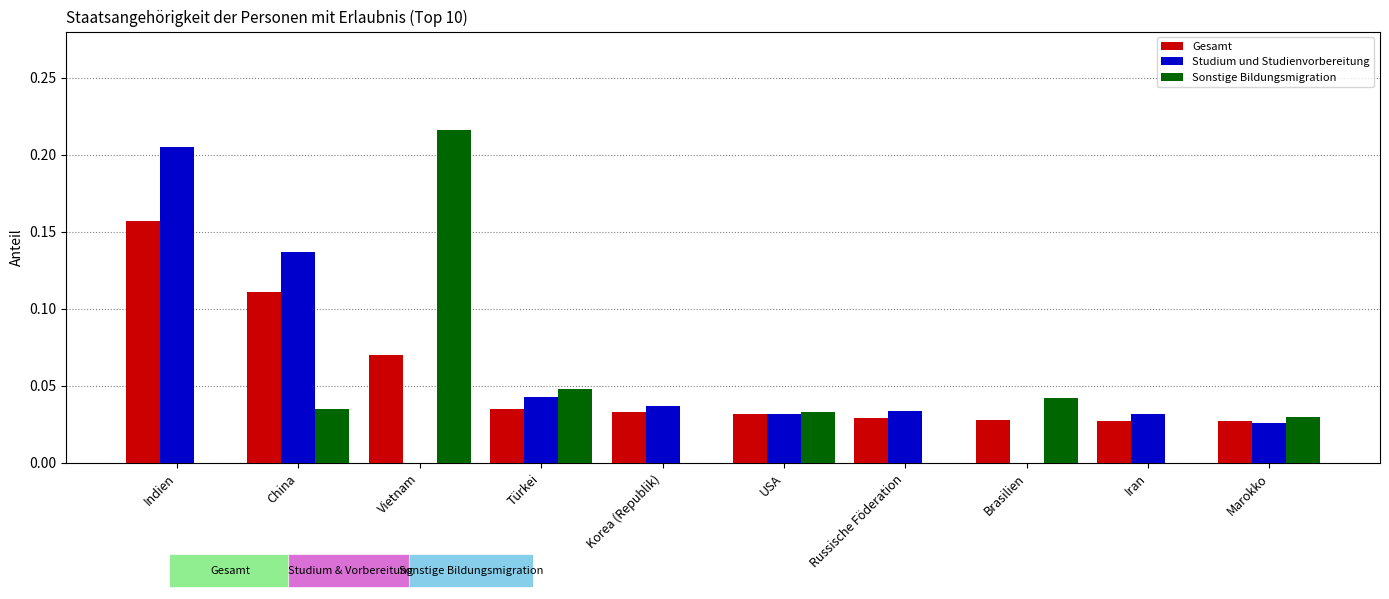

At which category is the sum across all series the highest?

Indien